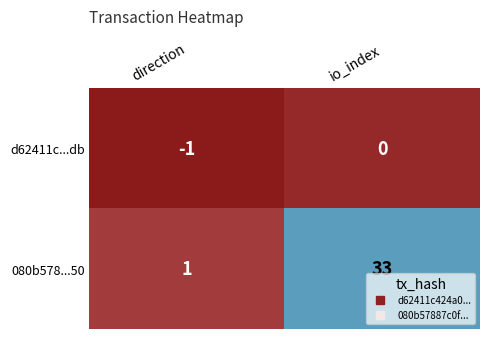

What is the greatest value displayed?

33